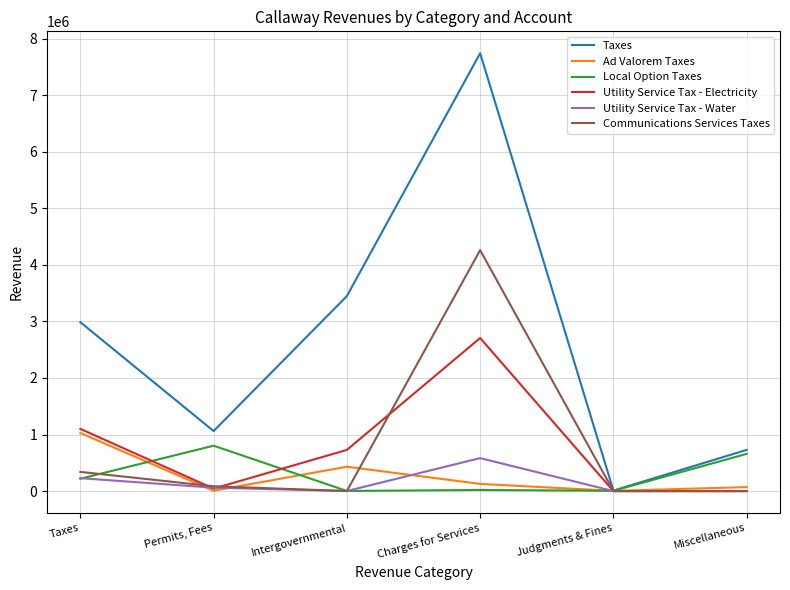

Rank the categories by Ad Valorem Taxes value from highest to lowest.

Taxes, Intergovernmental, Charges for Services, Miscellaneous, Permits, Fees, Judgments & Fines